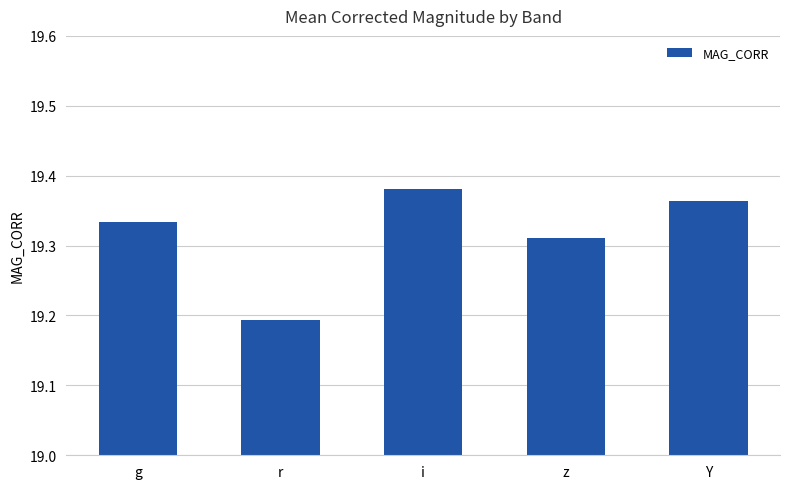

What is the change in value from r to Y?

+0.2